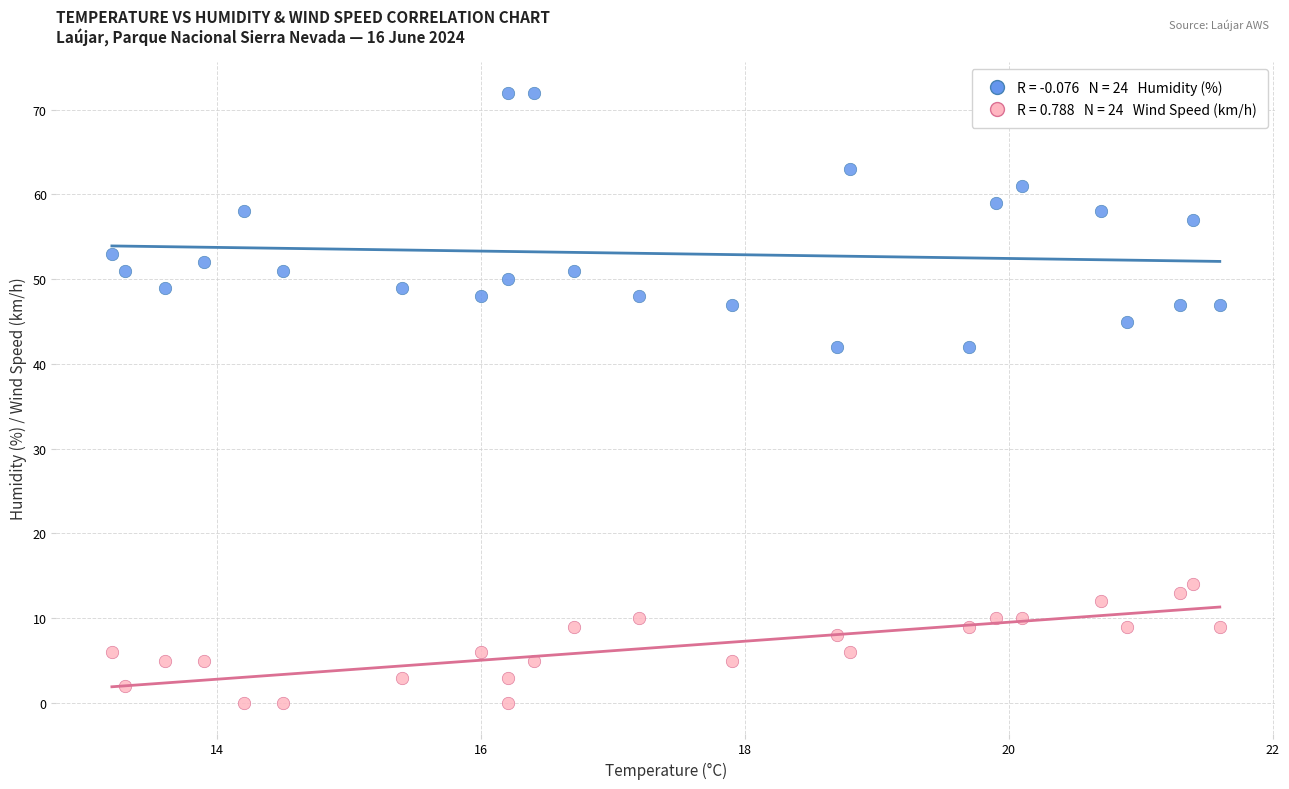

Across all data points, what is the range of Y values (max minus min)?

72